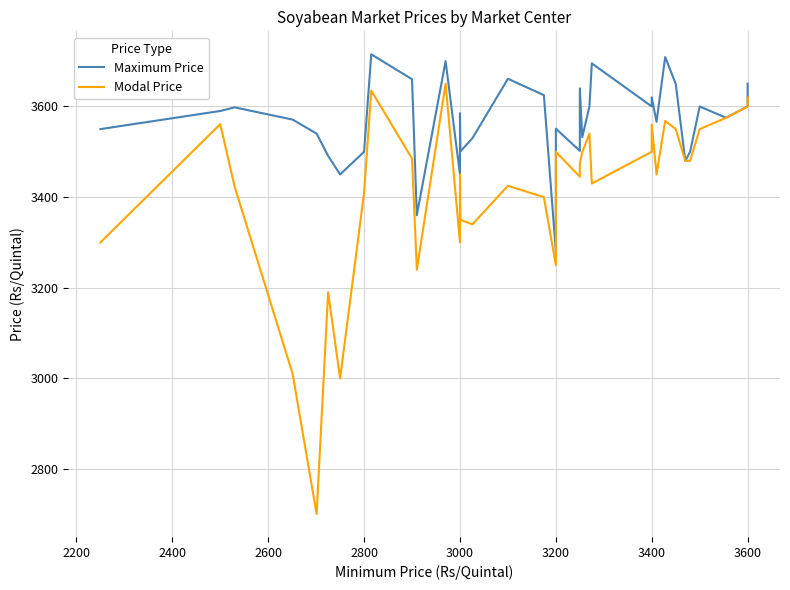

What is the average value of the Maximum Price series?

3567